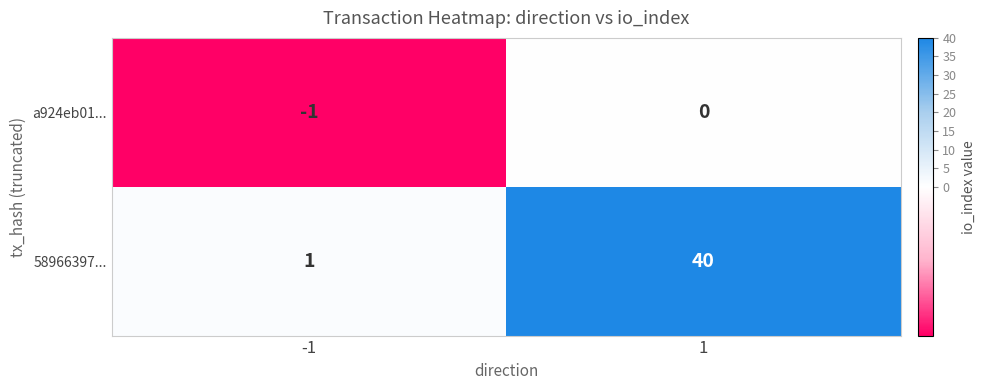

How many distinct data groups are displayed?

2